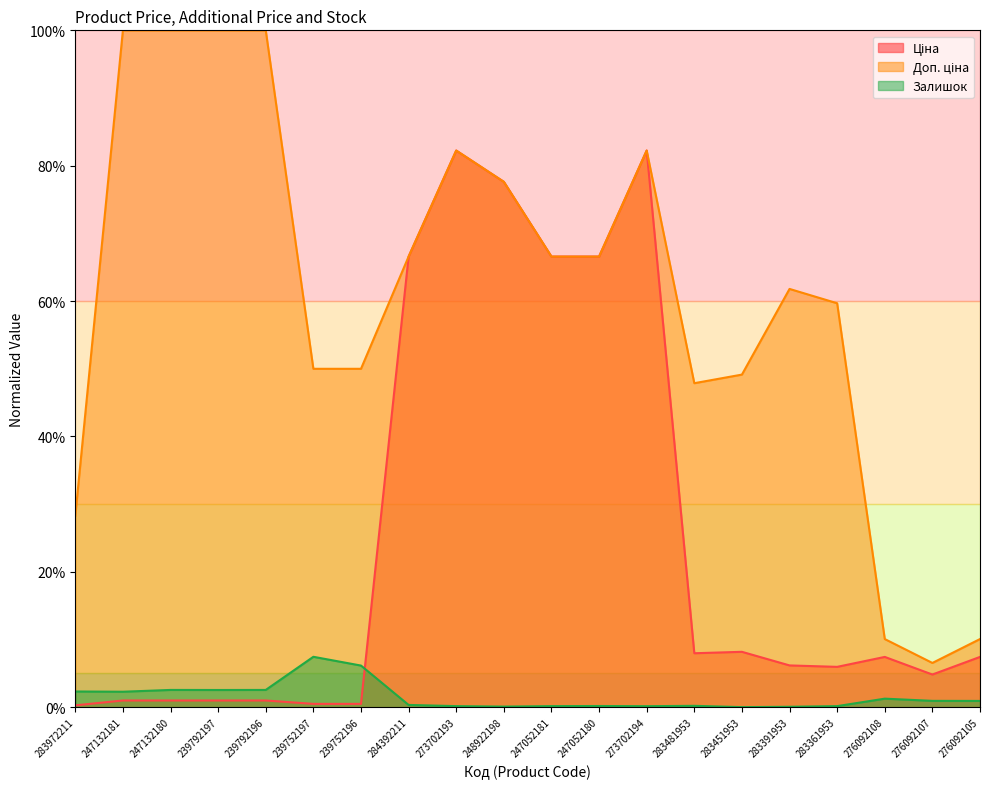

What are all the series names shown in the legend?

Ціна, Доп. ціна, Залишок